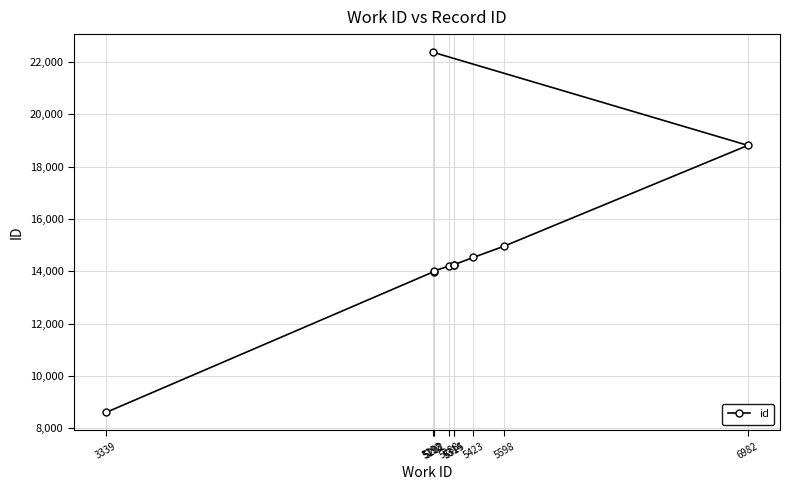

Reading left to right, list all the values displayed in this chart.

3339=8610	5198=13986	5202=14022	5288=14206	5314=14255	5315=14259	5423=14531	5598=14963	6982=18815	5192=22379